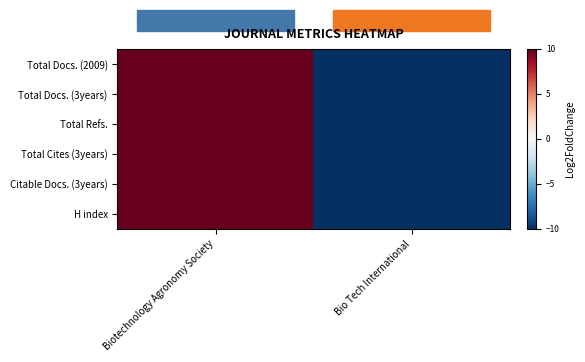

Which label corresponds to the smallest value in the chart?

Bio Tech International